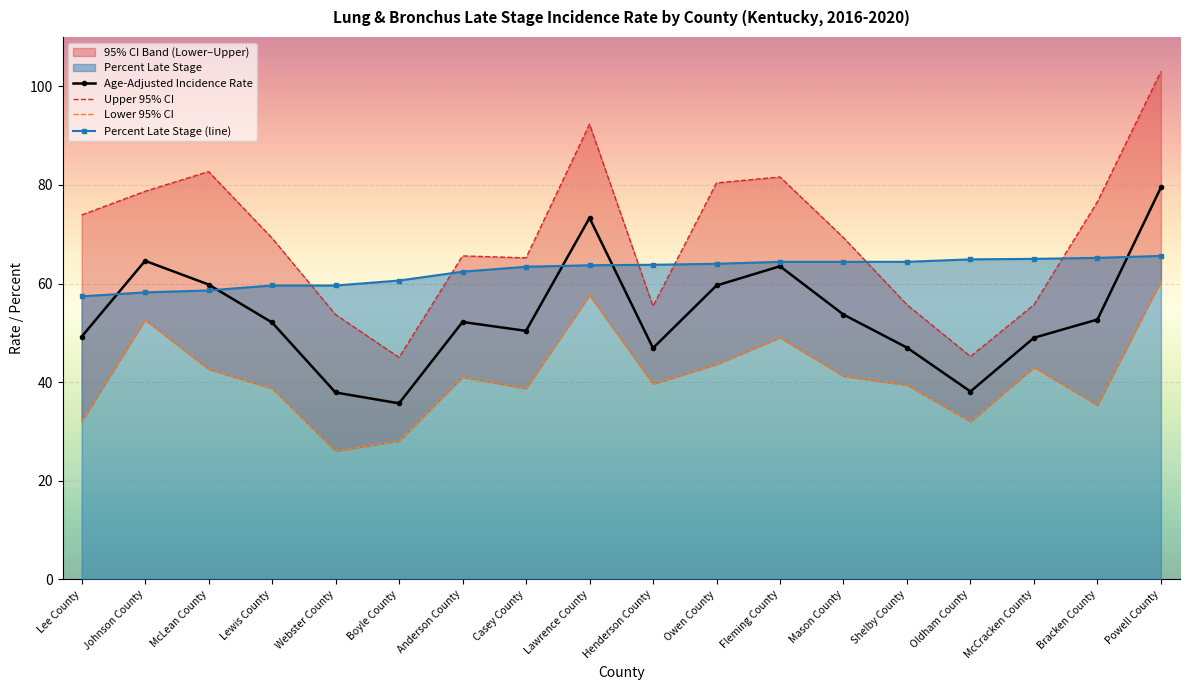

What is the label of the 1st point from the left?

Lee County